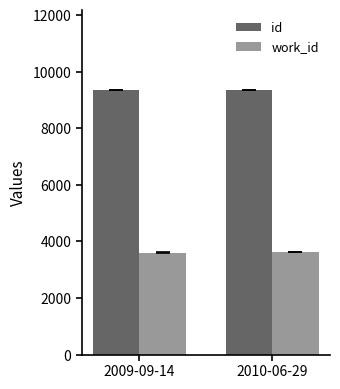

What is the sum of all work_id values?

7217.4